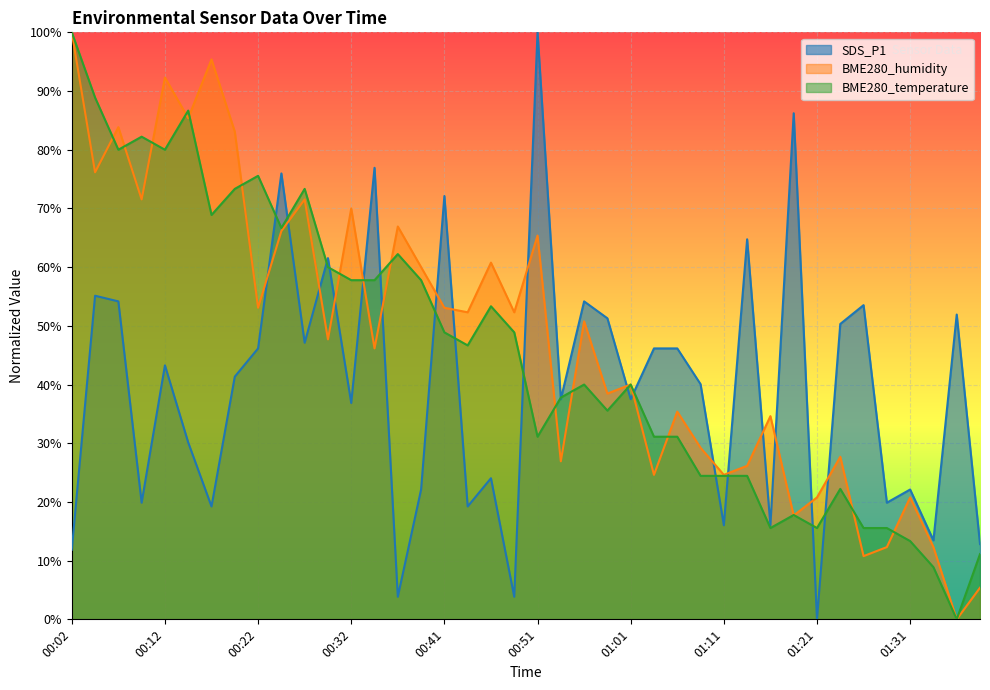

True or false: BME280_temperature has a value of 101.6 at 00:17.

False